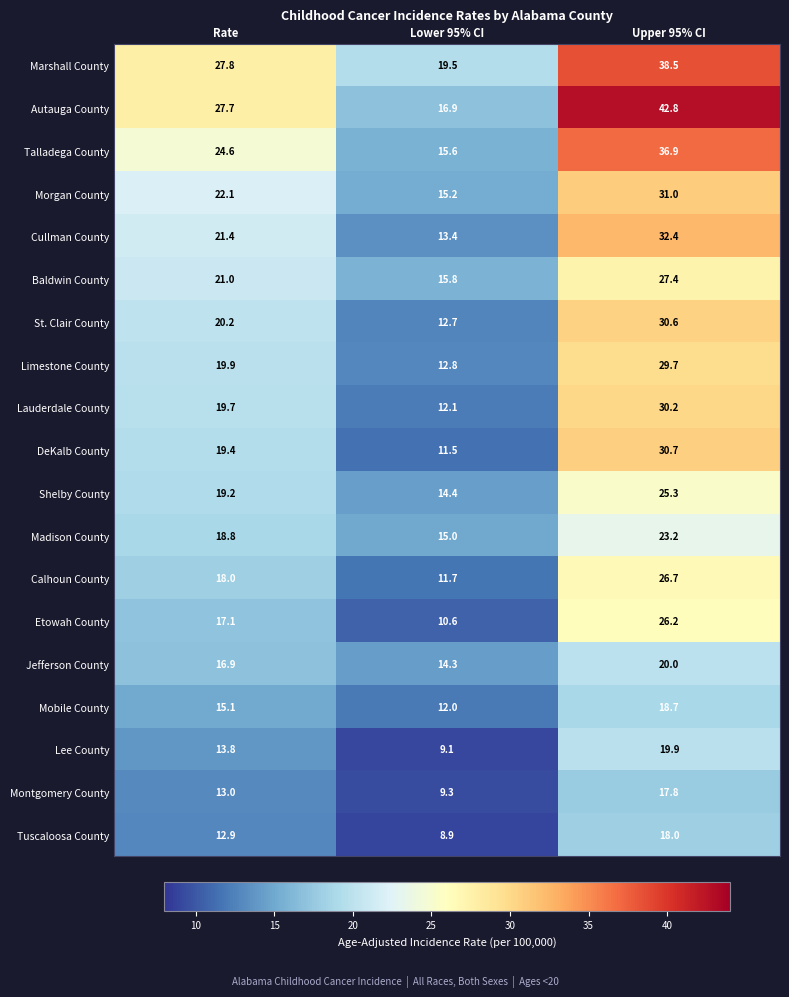

At how many categories does at least one series exceed 38?

1